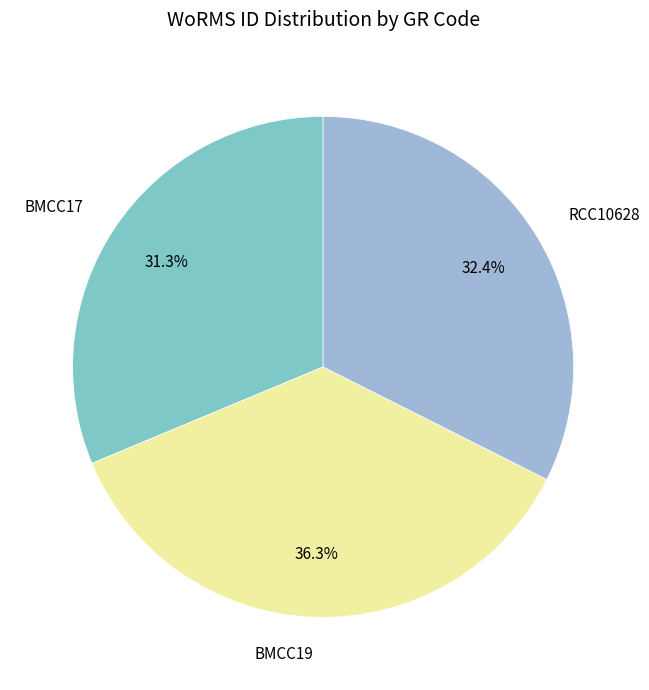

To the nearest percent, what percentage of the pie is RCC10628?

32%